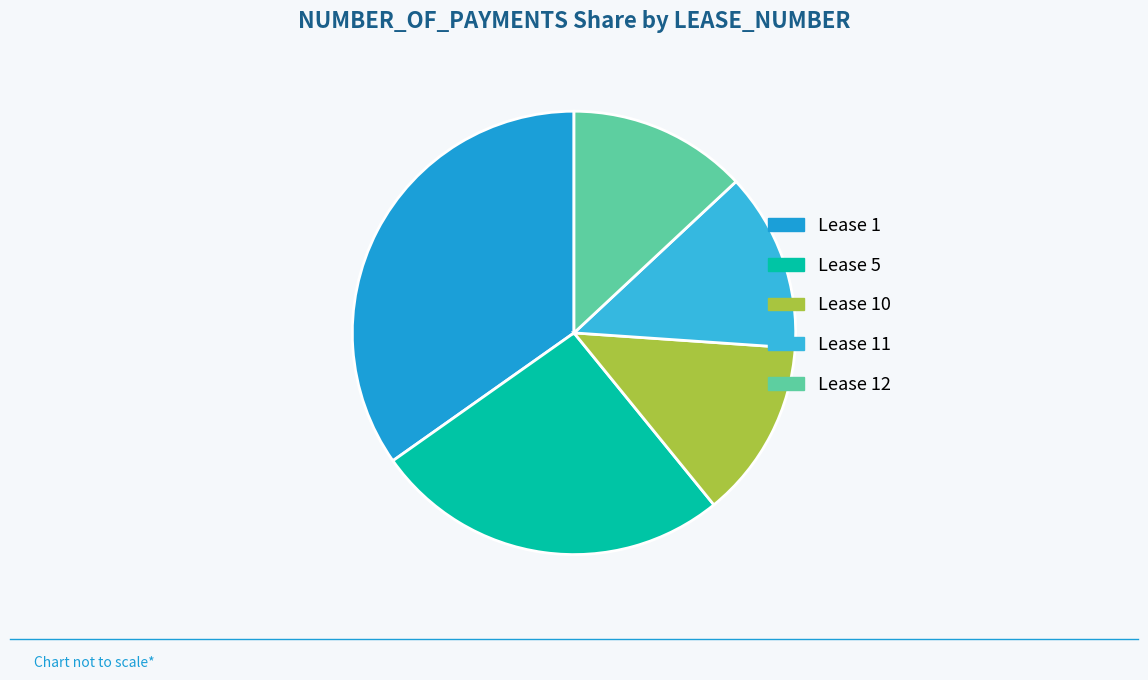

What is the largest slice in the pie chart?

1